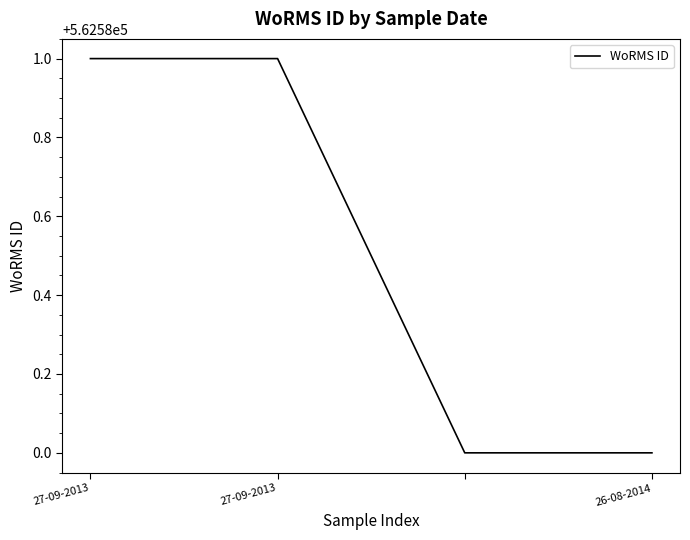

What is the maximum value shown in the chart?

562581